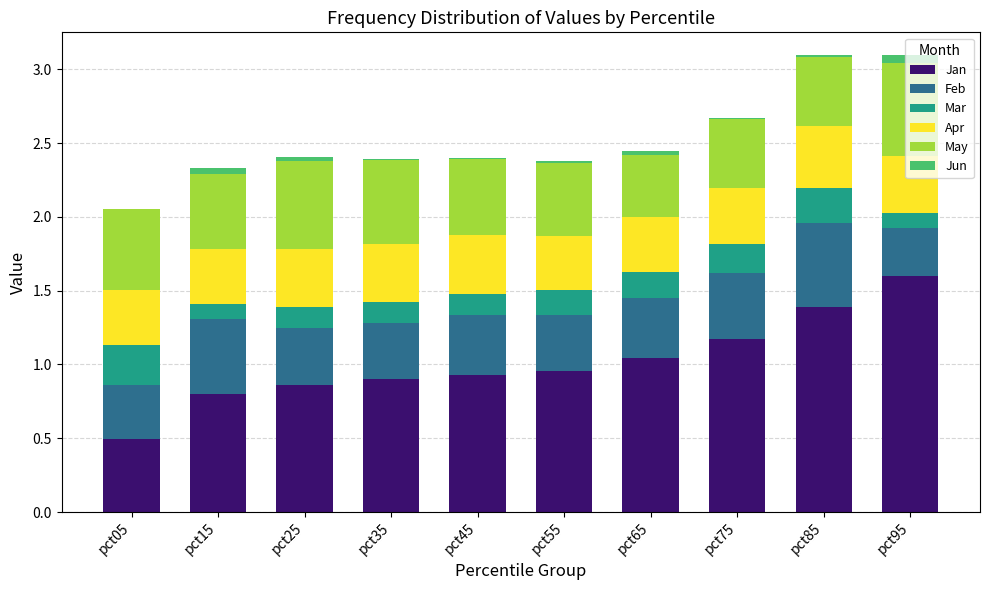

What is the maximum value for Jan?

1.6